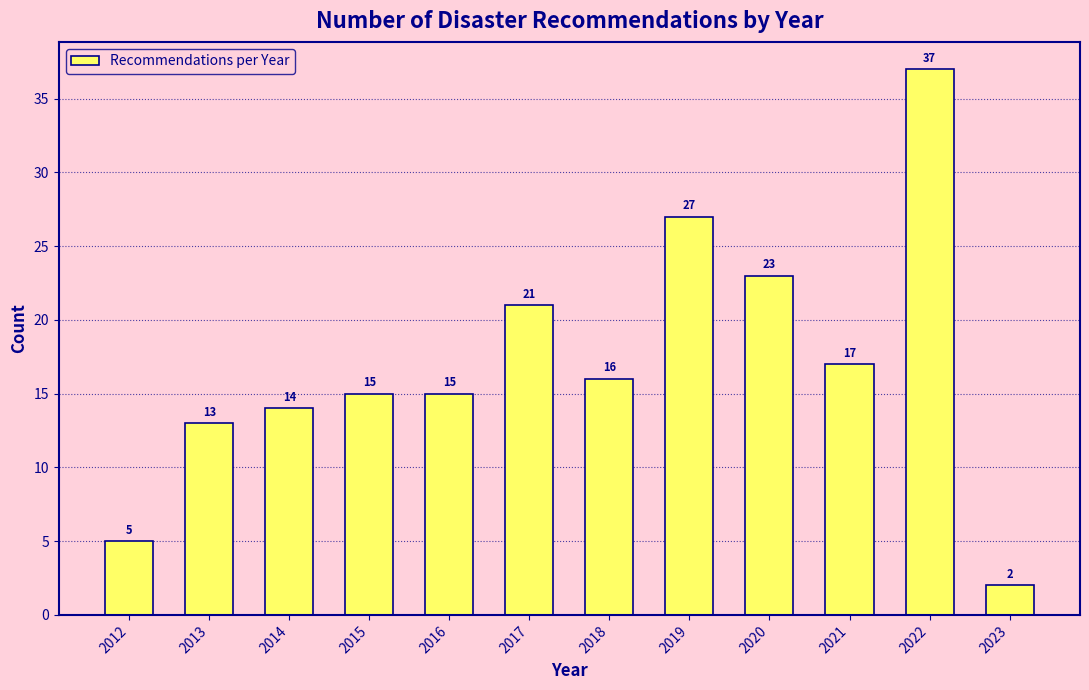

Reading right to left, list all the values displayed in this chart.

2	37	17	23	27	16	21	15	15	14	13	5